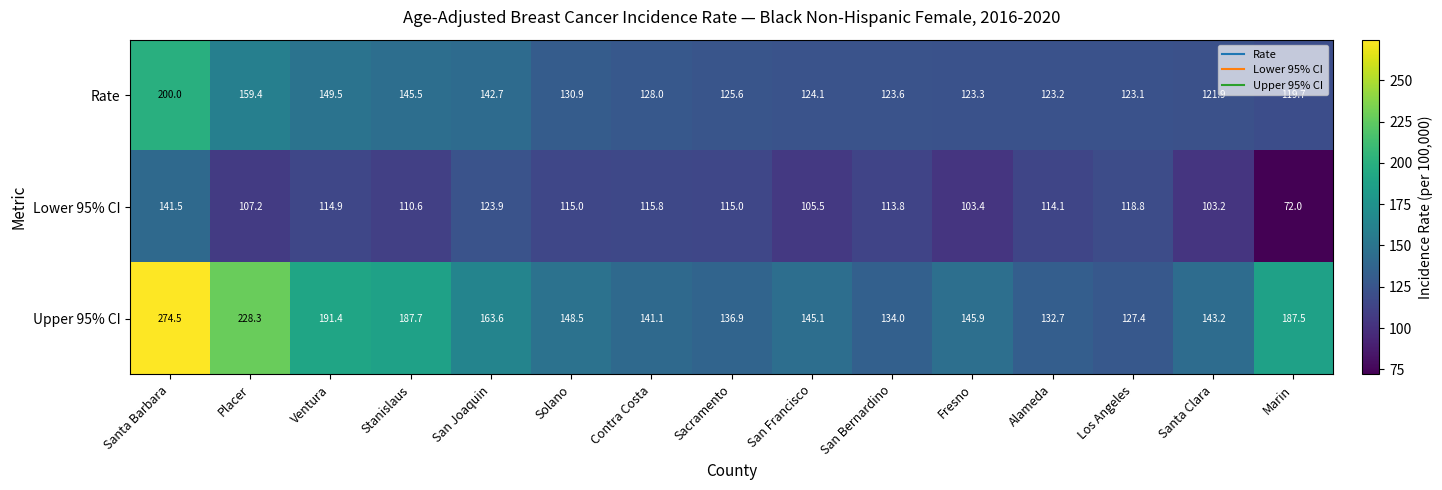

Rank the series at Ventura from lowest to highest value.

Lower 95% CI, Rate, Upper 95% CI